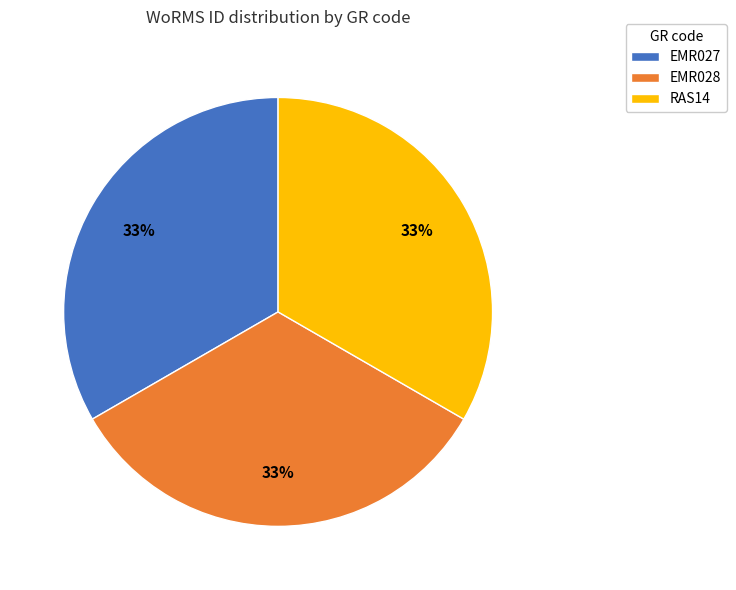

Is the sum of EMR027 and RAS14 greater than half?

Yes